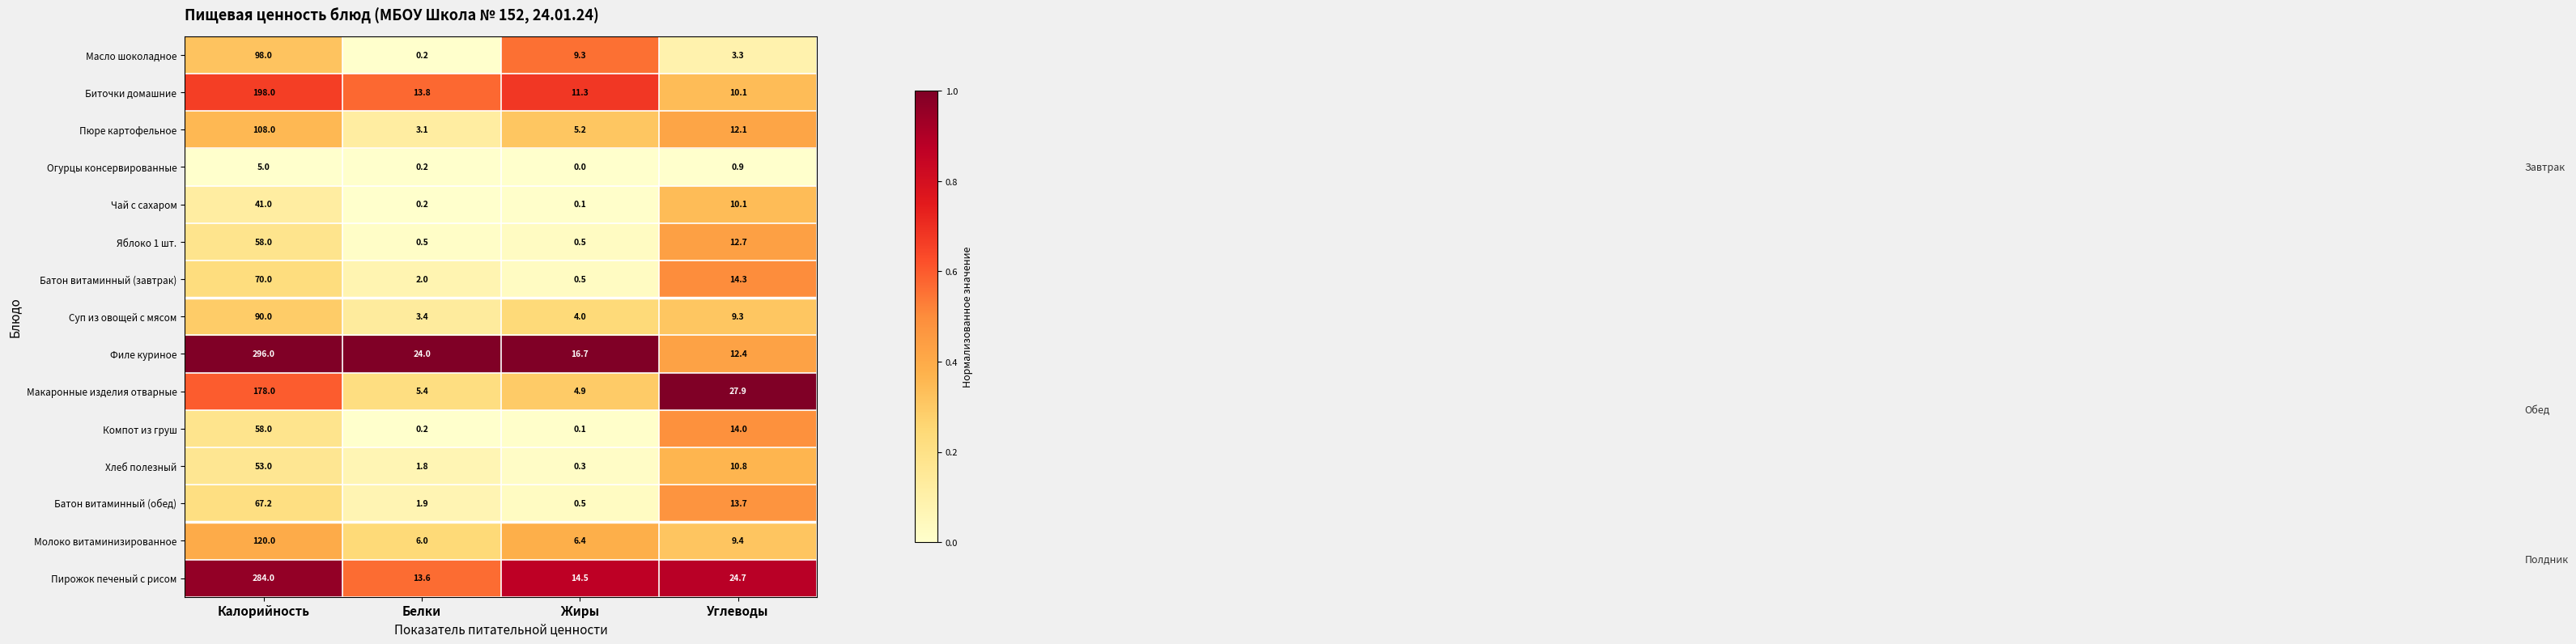

The value of Масло шоколадное at Жиры is 9.3. True or false?

True